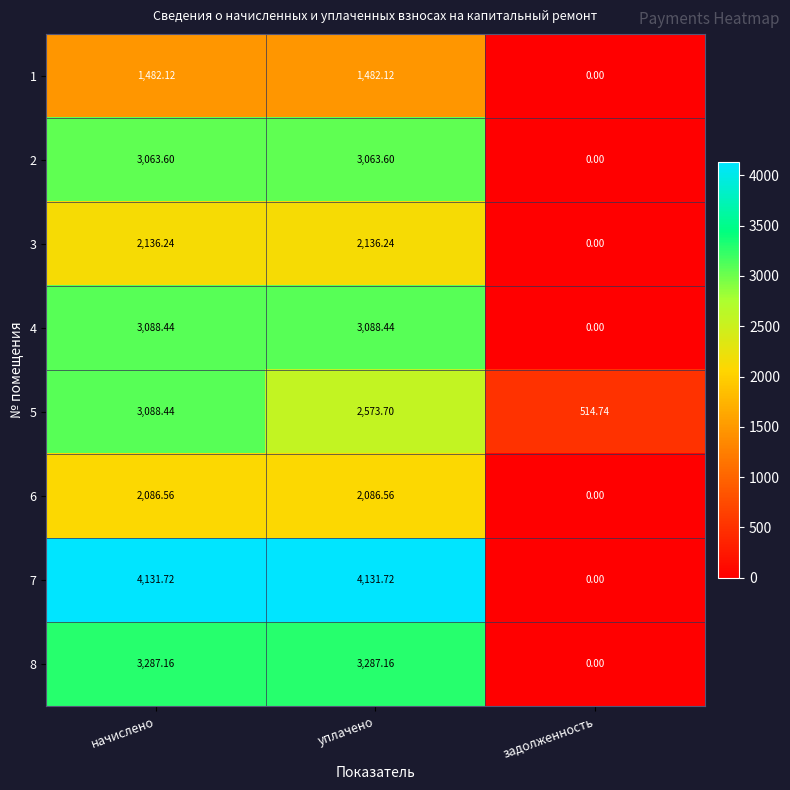

How many data points does each series have?

3